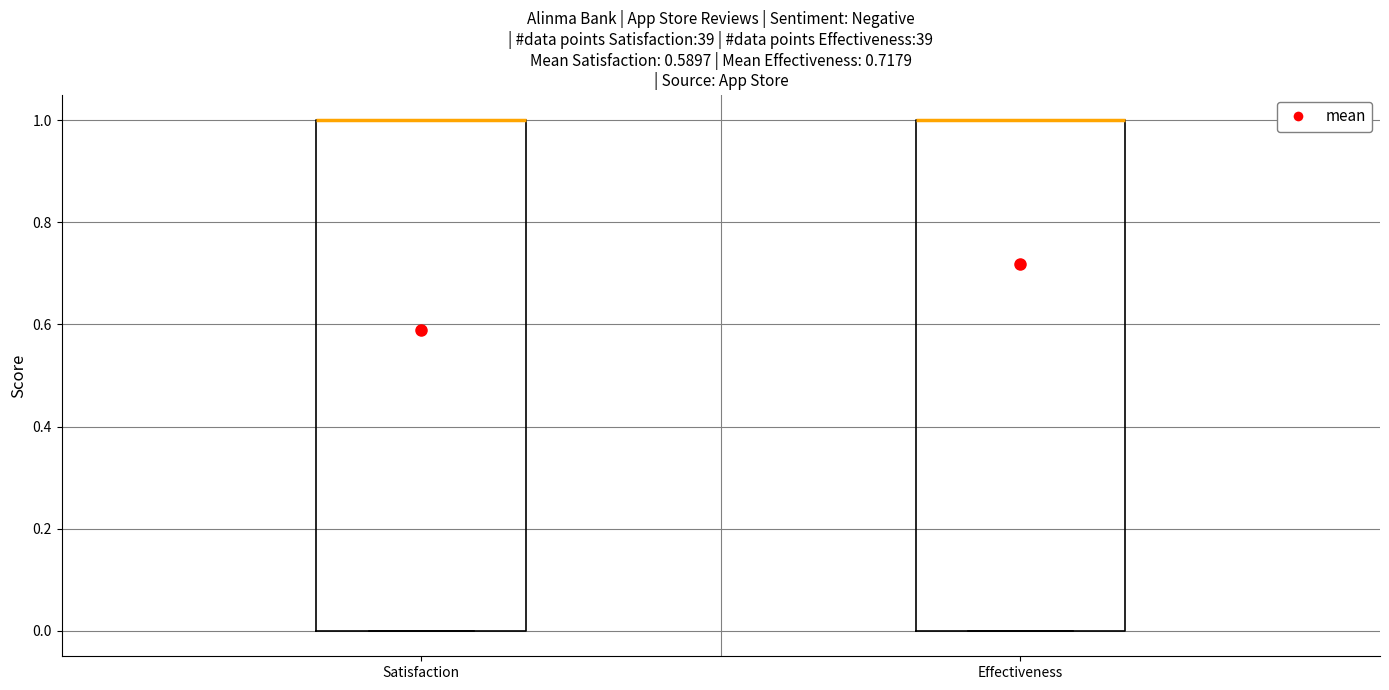

Reading left to right, read every box against the y-axis: the position of its median line, the range the box covers, and the ends of its whiskers. The values are not printed on the chart, so give them approximately, as read against the axis.

Satisfaction: median 1 (drawn on the box's upper edge), box 0 to 1, whiskers 0 to 1
Effectiveness: median 1 (drawn on the box's upper edge), box 0 to 1, whiskers 0 to 1